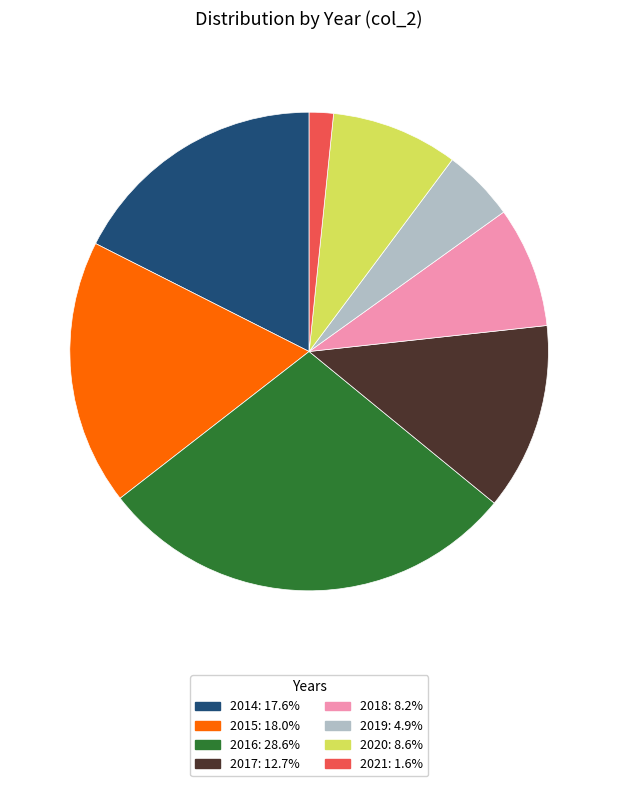

Combined, do 2016 and 2020 account for over 50%?

No